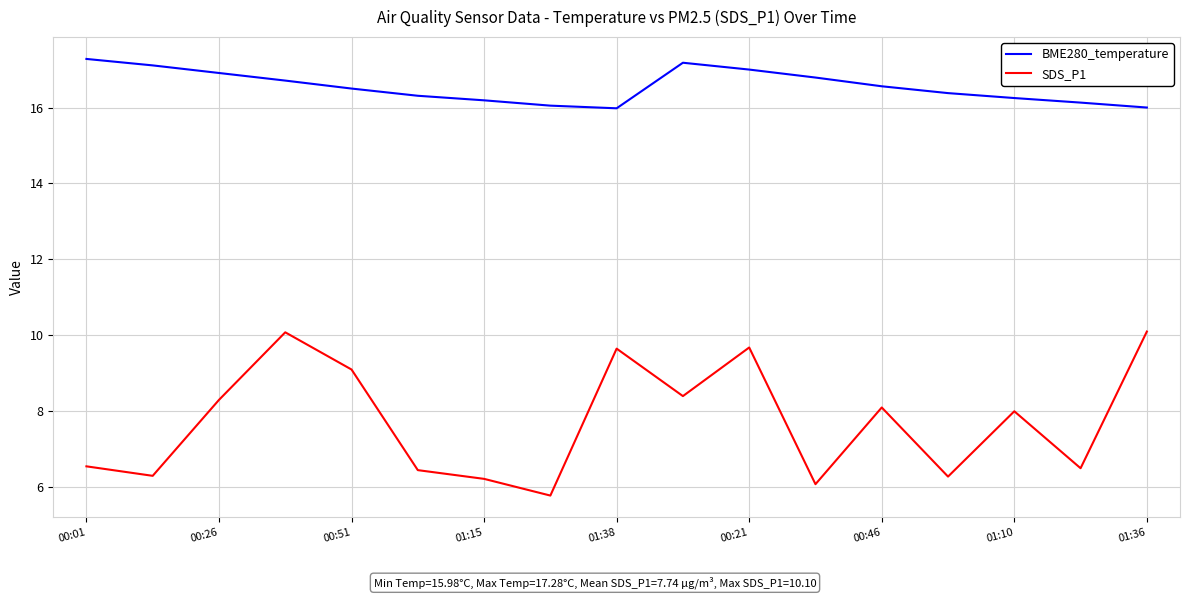

Which series has the largest total across all categories?

BME280_temperature